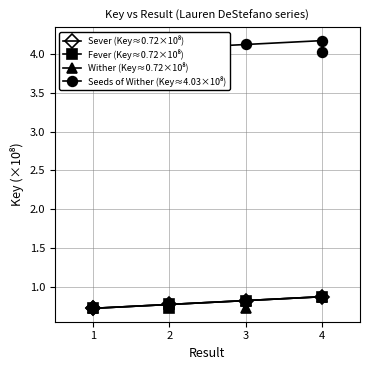

Count the number of data series in this chart.

4